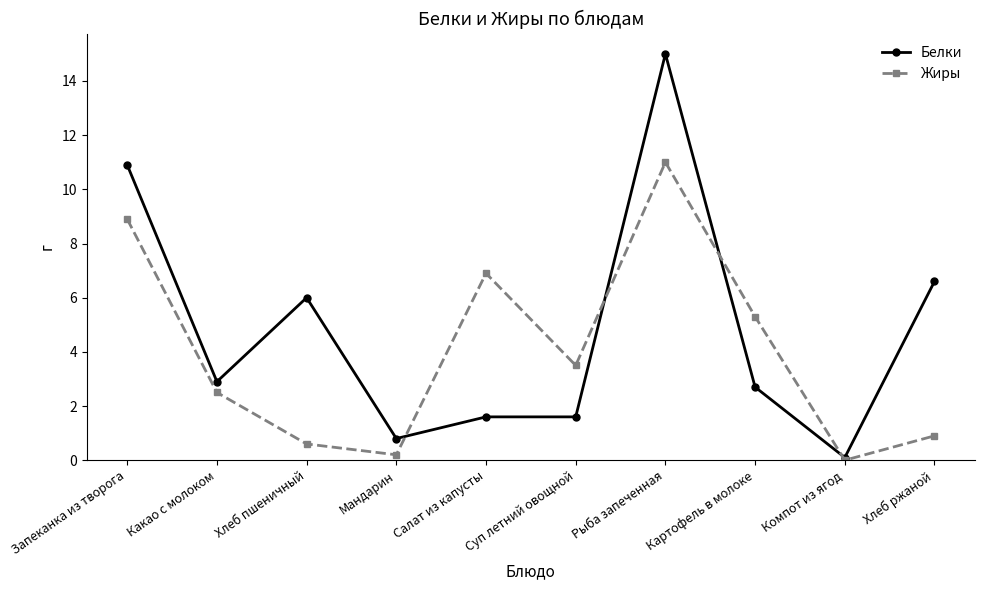

At which category does Жиры reach its first local peak?

Салат из капусты